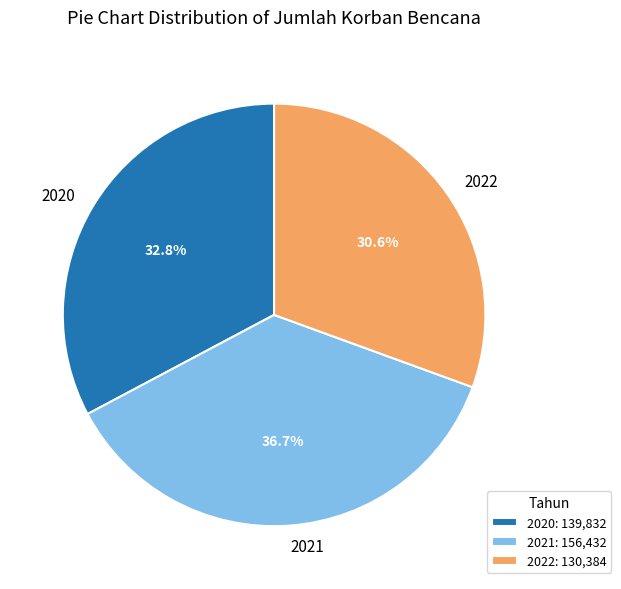

Count the number of slices in the pie.

3